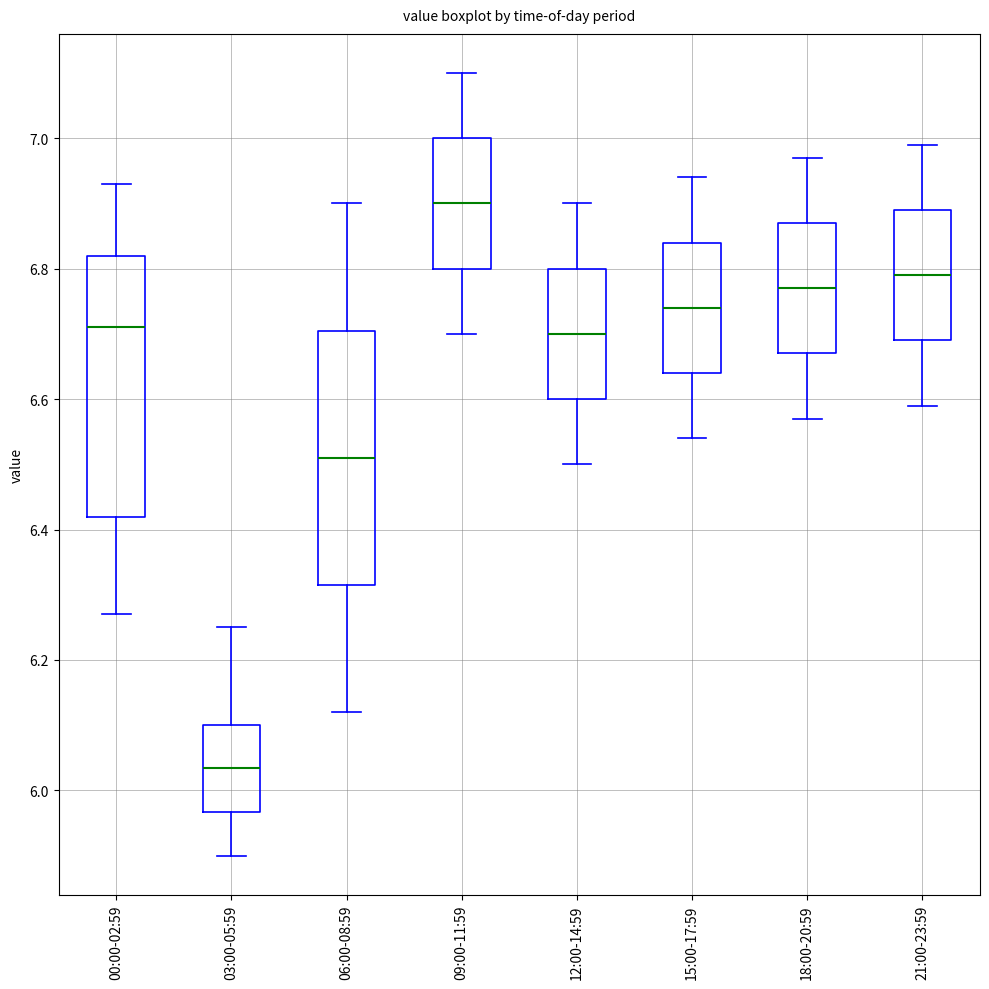

Where does the lower whisker of the box for 12:00-14:59 end on the y-axis? The values are not printed on the chart, so give them approximately, as read against the axis.

6.50